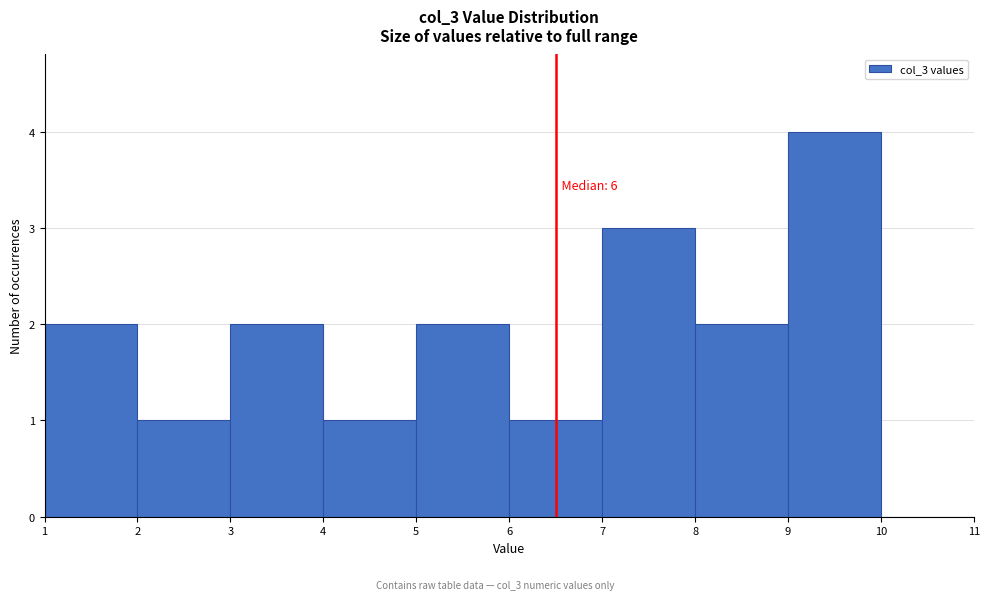

Over which range of the x-axis is the bar tallest?

9 to 10